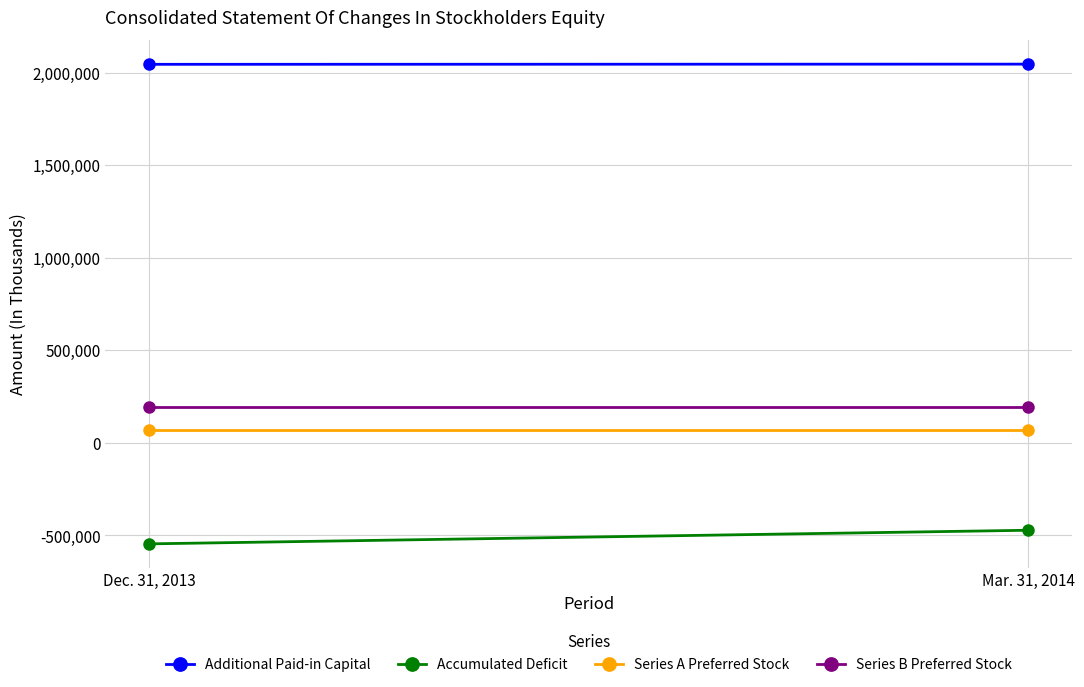

What are all the series names shown in the legend?

Additional Paid-in Capital, Accumulated Deficit, Series A Preferred Stock, Series B Preferred Stock